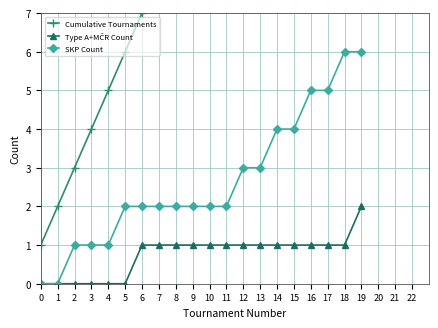

Count the Type A+MČR Count values in the range 0 to 1.

19